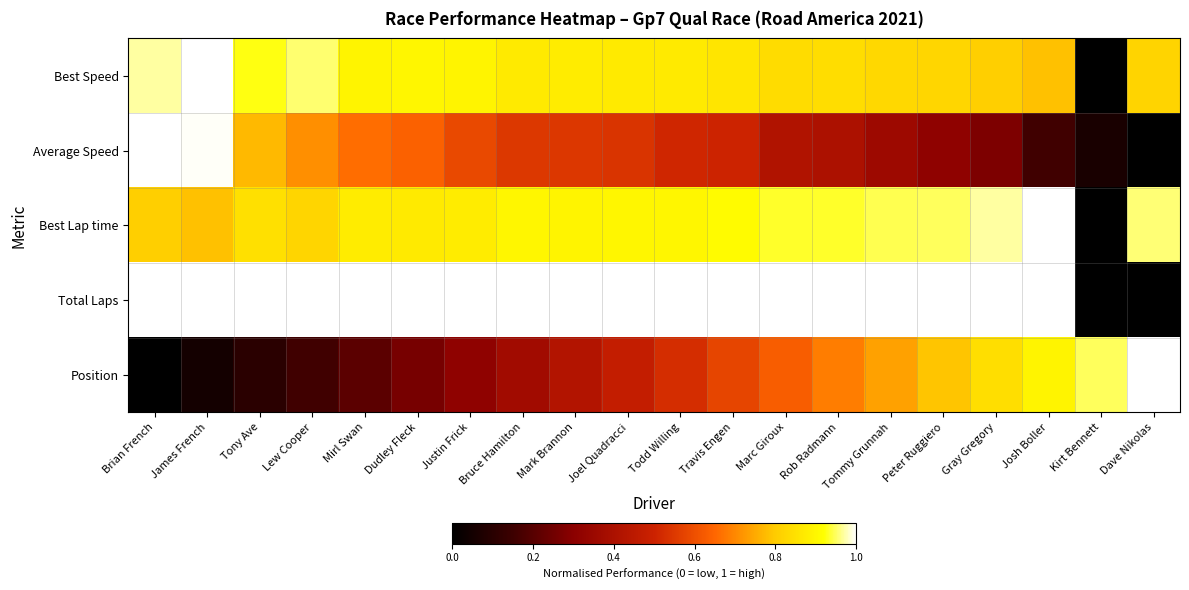

What is the difference between the highest and lowest values at Lew Cooper?

0.8